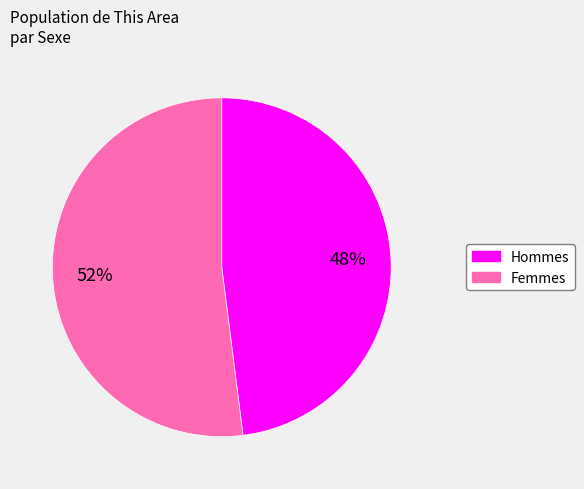

Does any single category account for the majority?

Yes